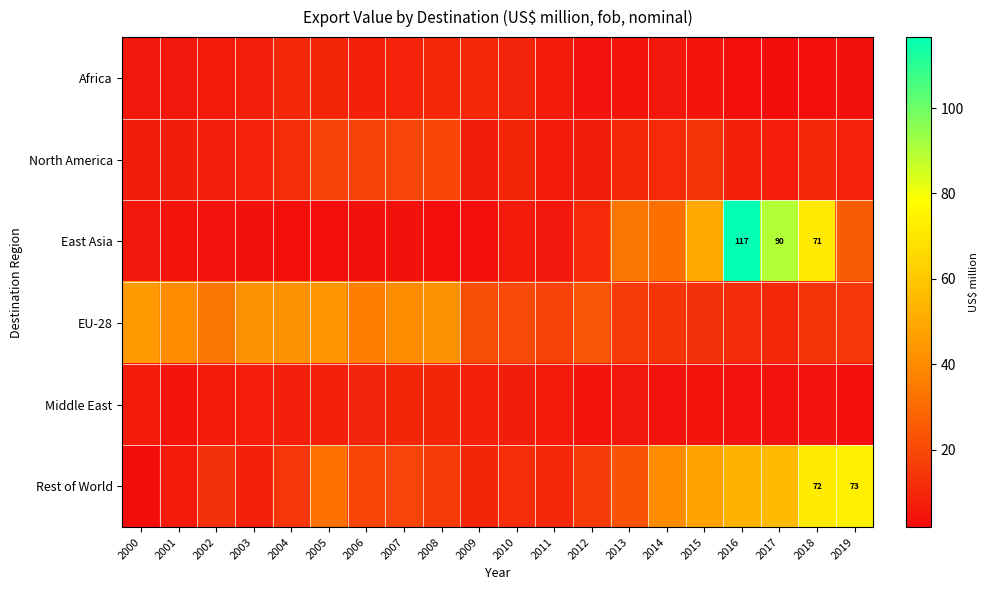

At which label does EU-28 reach its minimum?

2017